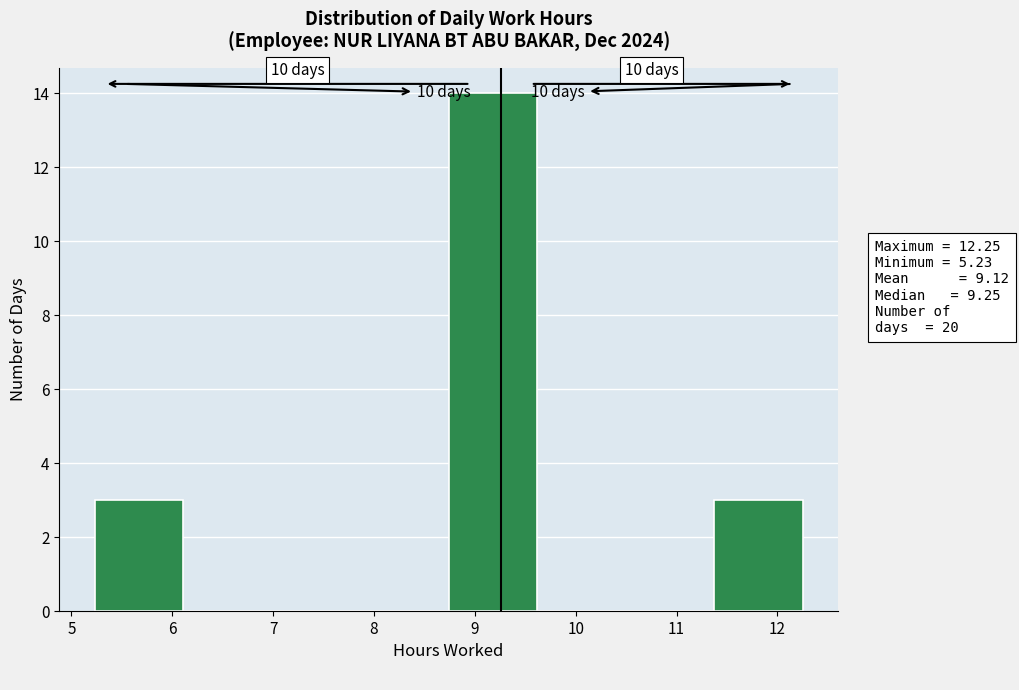

Over which range of the x-axis is the bar tallest?

8.7 to 9.6